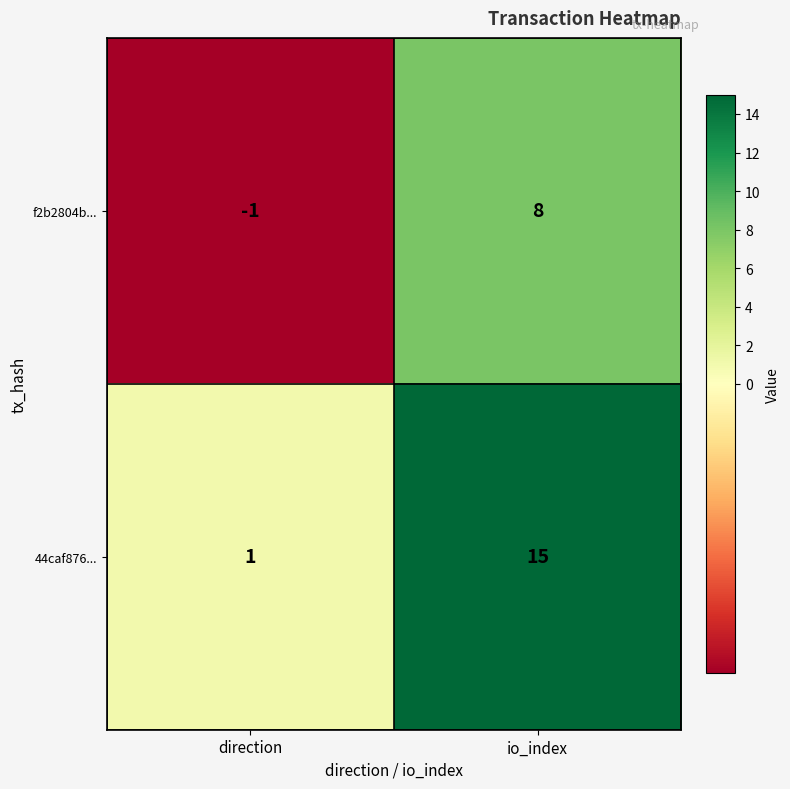

What is the total value across all series at io_index?

23